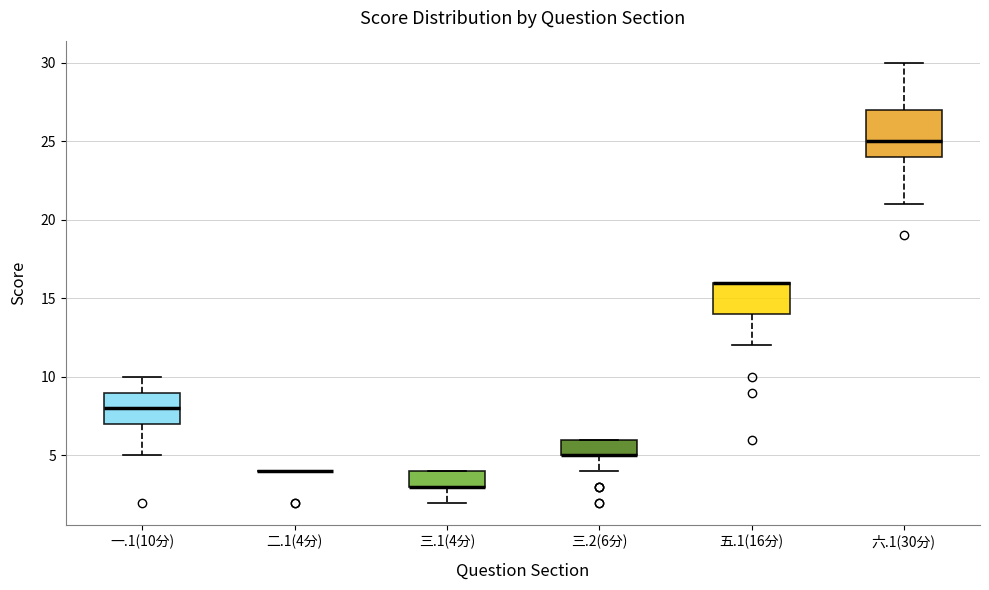

Which box is the tallest, from its lower edge to its upper edge?

六.1(30分)